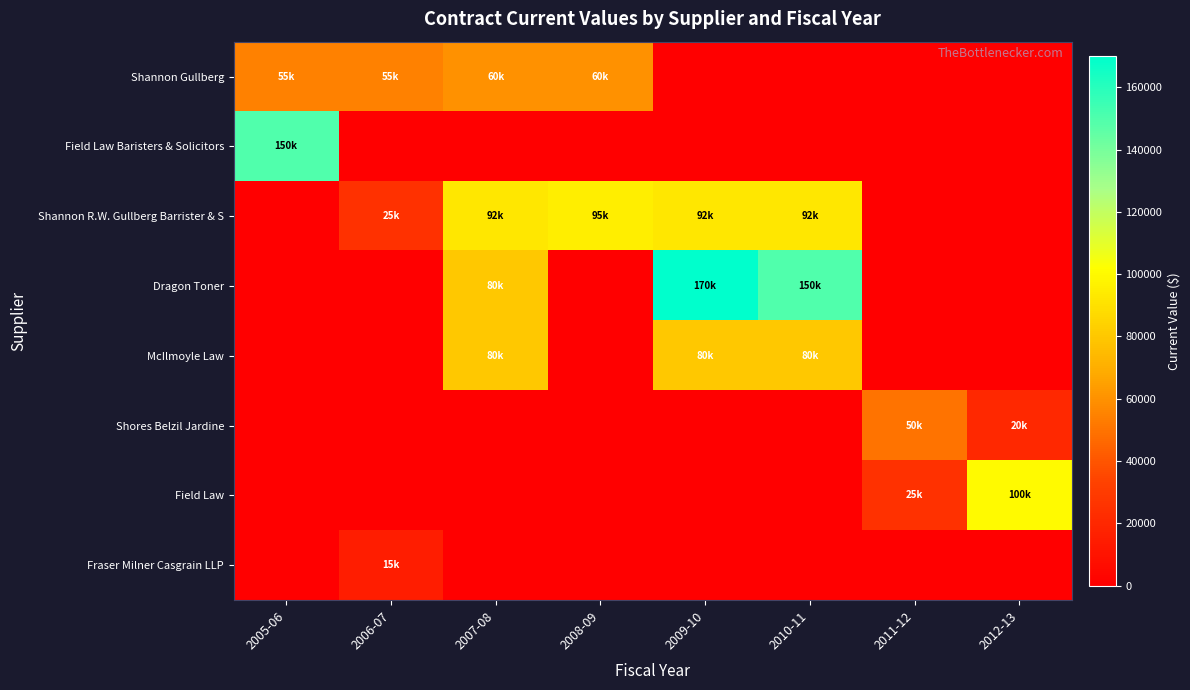

What is the total value across all series at 2010-11?

322500